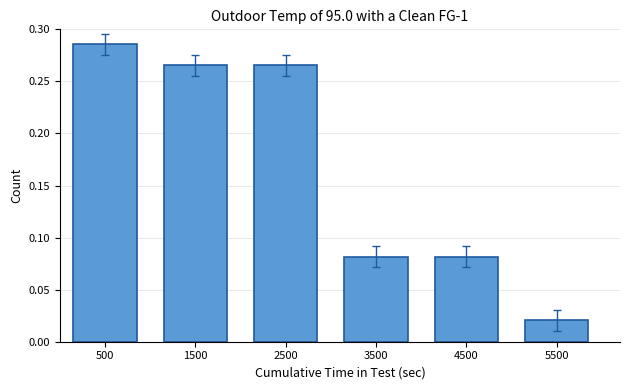

Which label corresponds to the smallest value in the chart?

5500